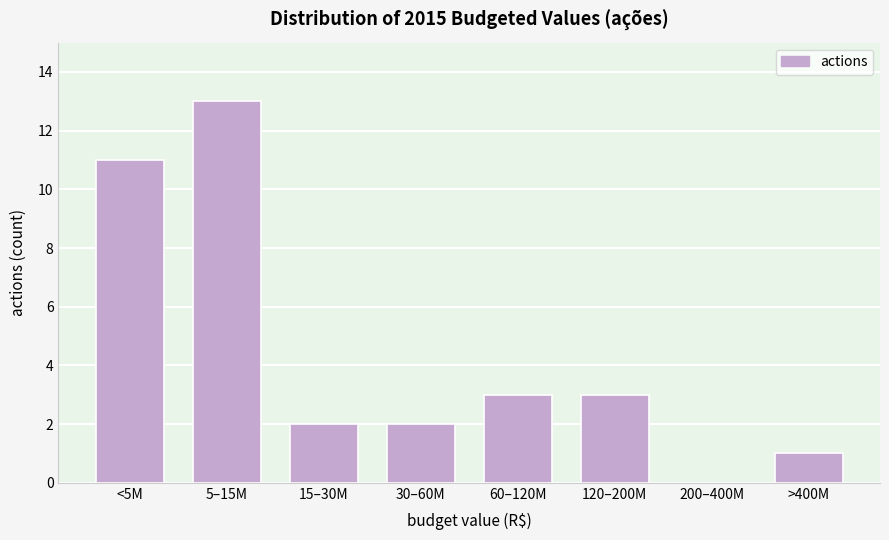

Reading left to right, extract all data points from this chart.

<5M=11	5–15M=13	15–30M=2	30–60M=2	60–120M=3	120–200M=3	200–400M=0	>400M=1